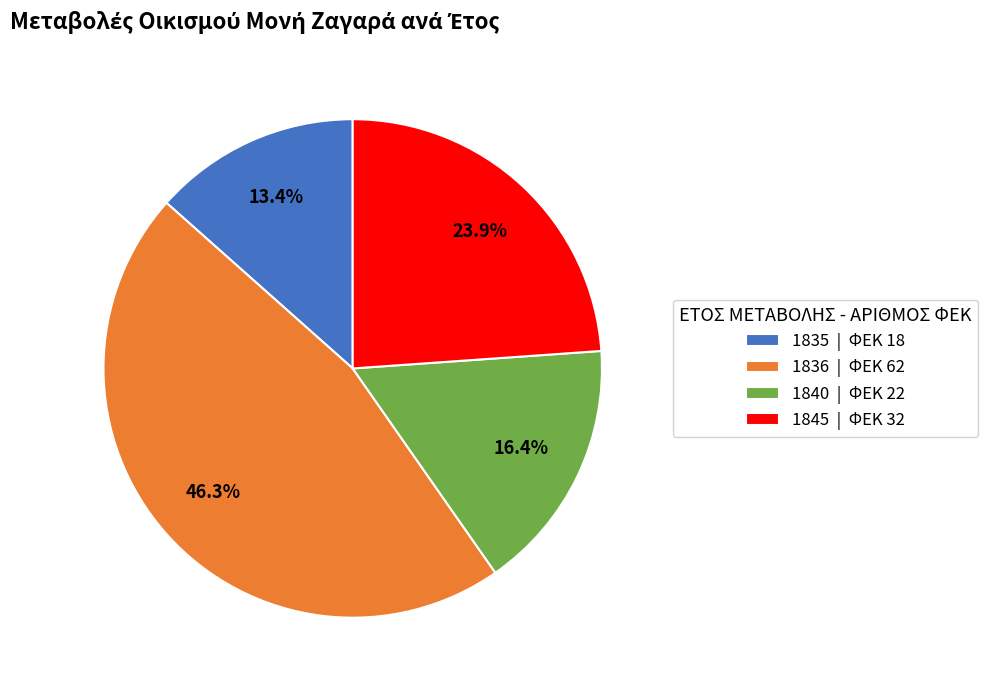

Between 1840 | ΦΕΚ 22 and 1835 | ΦΕΚ 18, which is larger?

1840 | ΦΕΚ 22